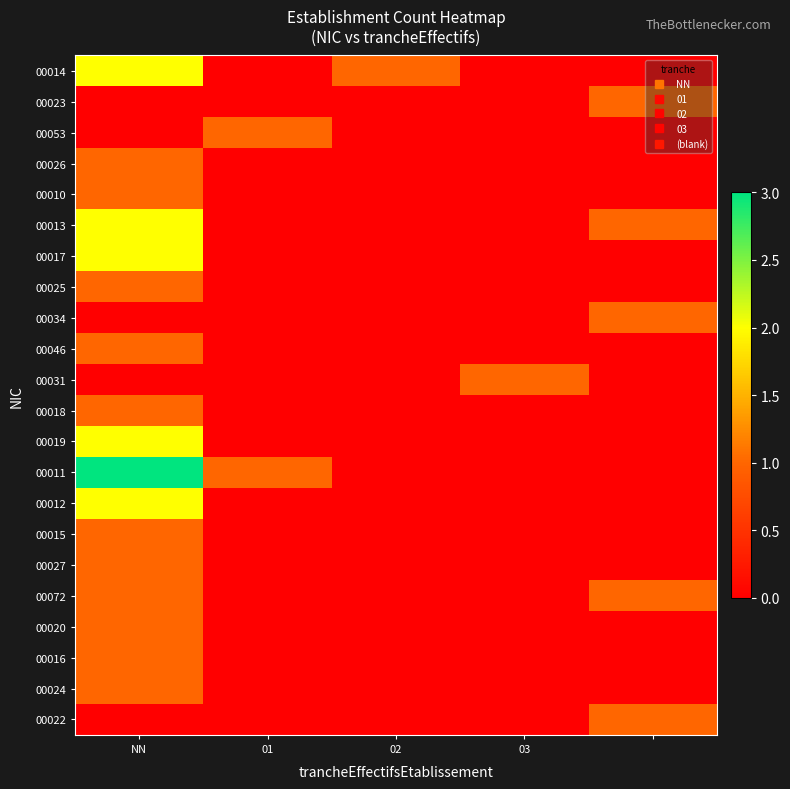

Reading right to left, what are all the values shown in this chart?

00014: 0	0	1	0	2
00023: 1	0	0	0	0
00053: 0	0	0	1	0
00026: 0	0	0	0	1
00010: 0	0	0	0	1
00013: 1	0	0	0	2
00017: 0	0	0	0	2
00025: 0	0	0	0	1
00034: 1	0	0	0	0
00046: 0	0	0	0	1
00031: 0	1	0	0	0
00018: 0	0	0	0	1
00019: 0	0	0	0	2
00011: 0	0	0	1	3
00012: 0	0	0	0	2
00015: 0	0	0	0	1
00027: 0	0	0	0	1
00072: 1	0	0	0	1
00020: 0	0	0	0	1
00016: 0	0	0	0	1
00024: 0	0	0	0	1
00022: 1	0	0	0	0